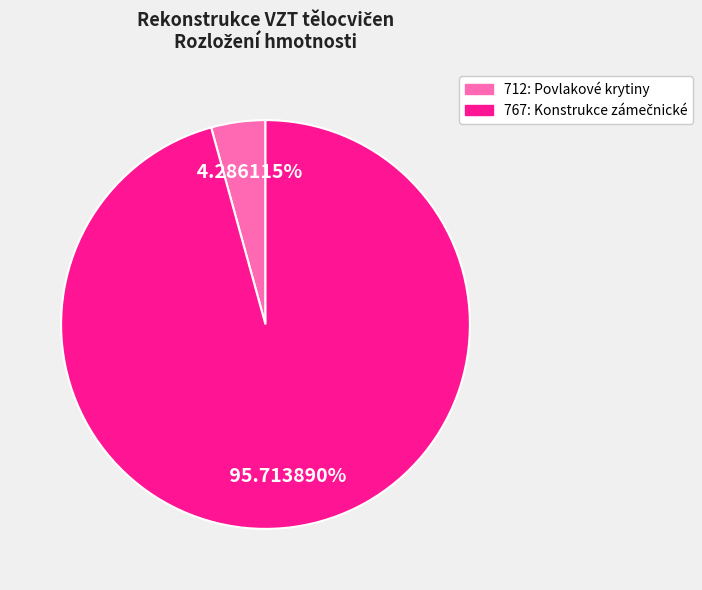

Is there any slice that represents more than half of the pie?

Yes